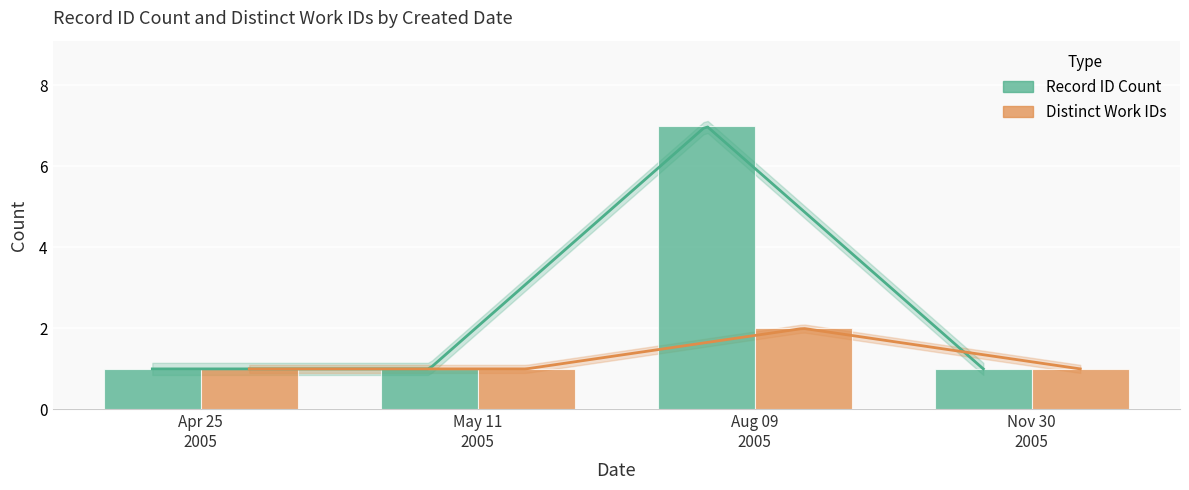

What are all the series names shown in the legend?

Record ID Count, Distinct Work IDs